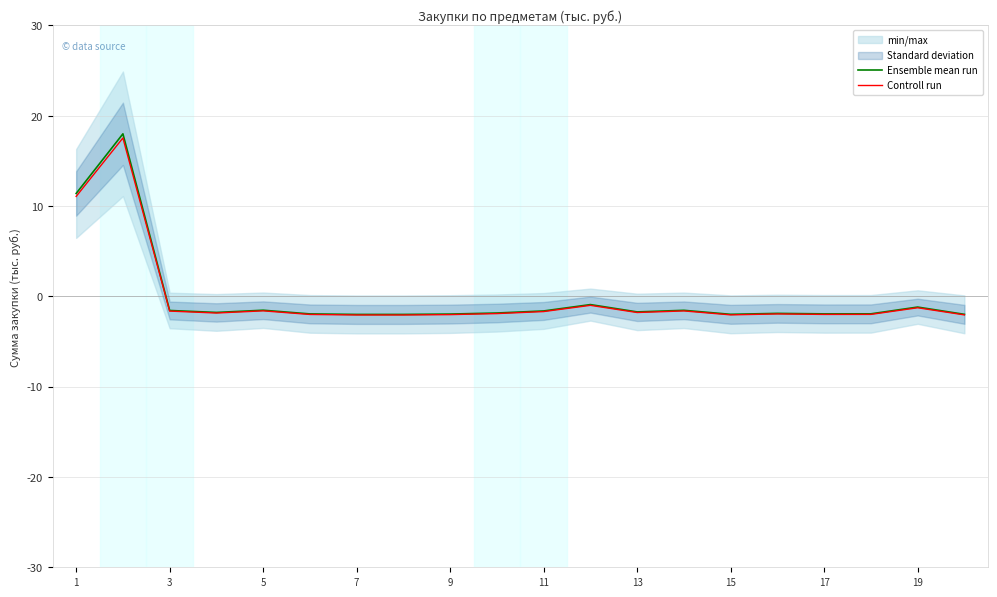

What is the average value of the Controll run series?

-0.2